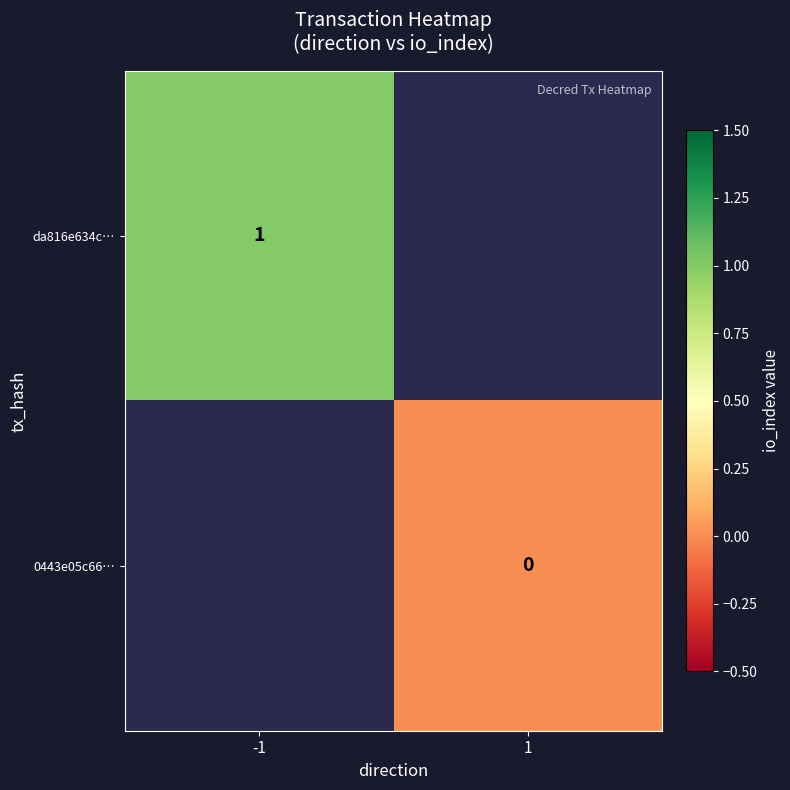

True or false: da816e634c… has a value of 0 at -1.

False